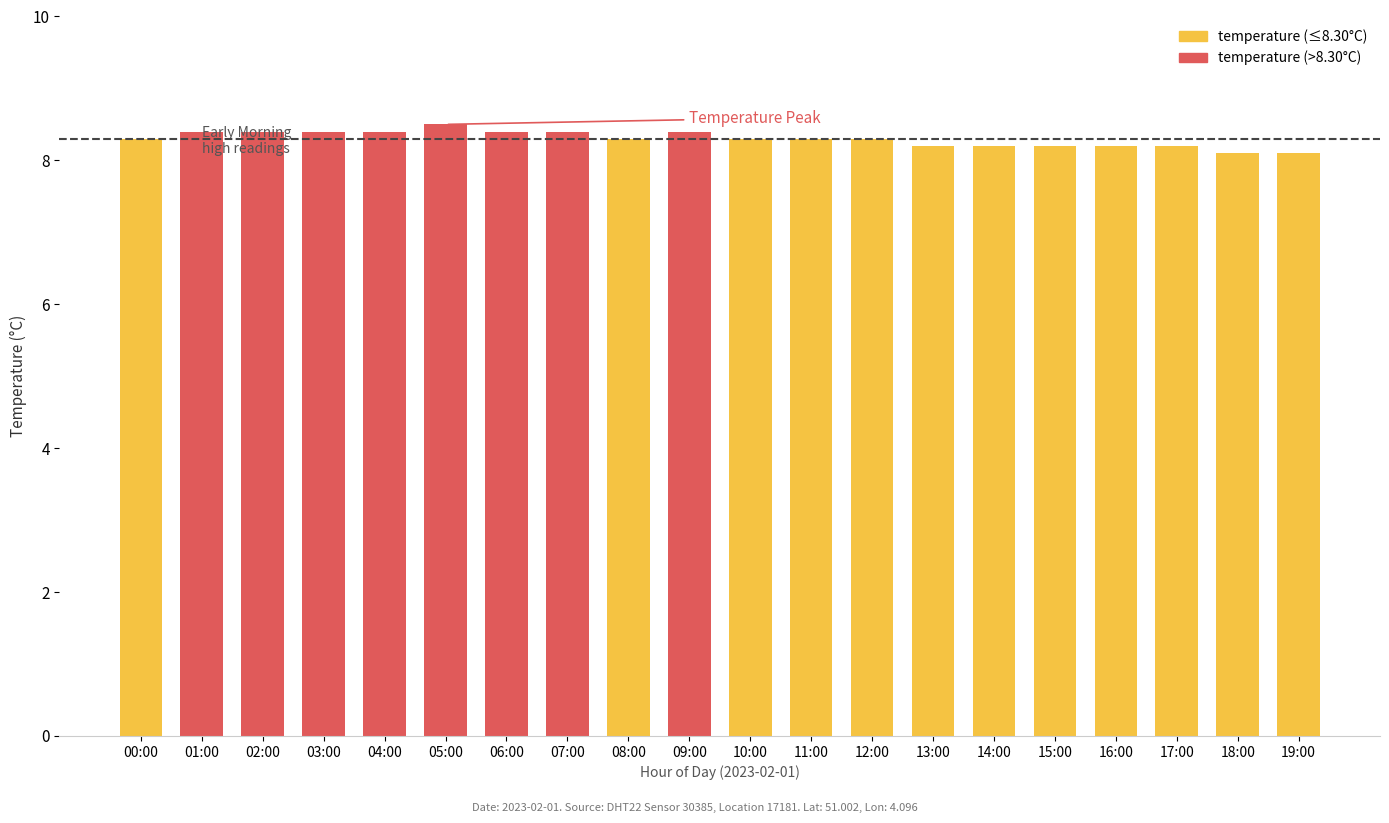

What is the difference between the maximum and minimum values?

0.4